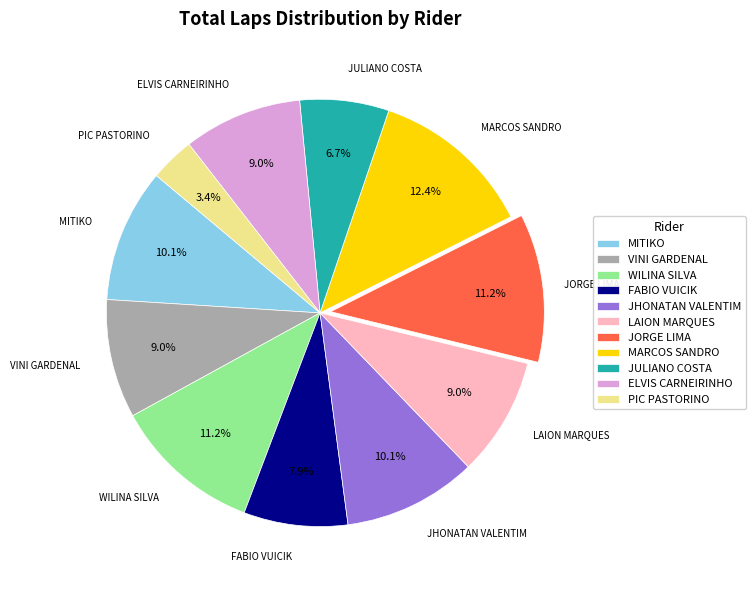

The ELVIS CARNEIRINHO slice represents 9% of the pie. True or false?

True